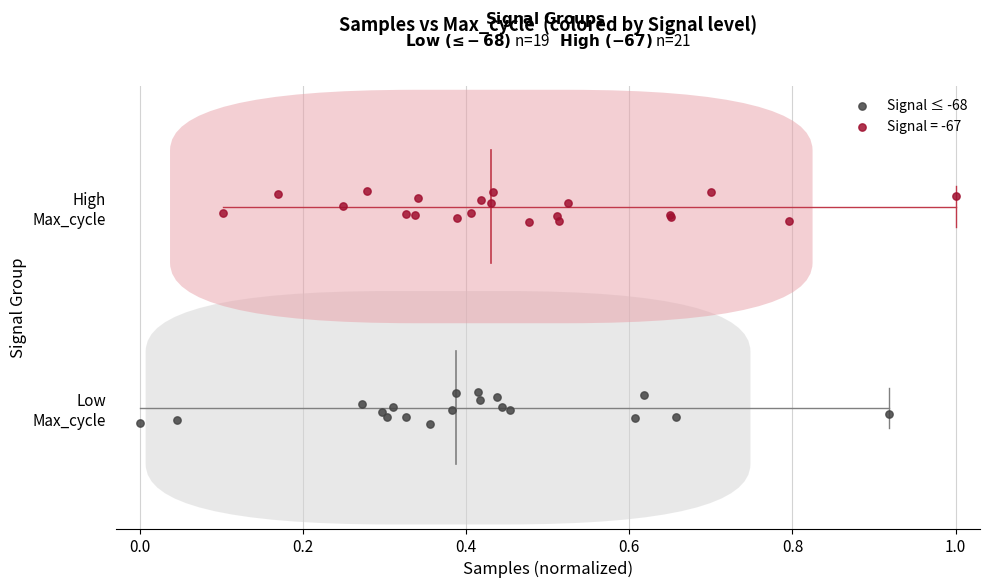

What are all the series names shown in the legend?

Signal ≤ -68, Signal = -67